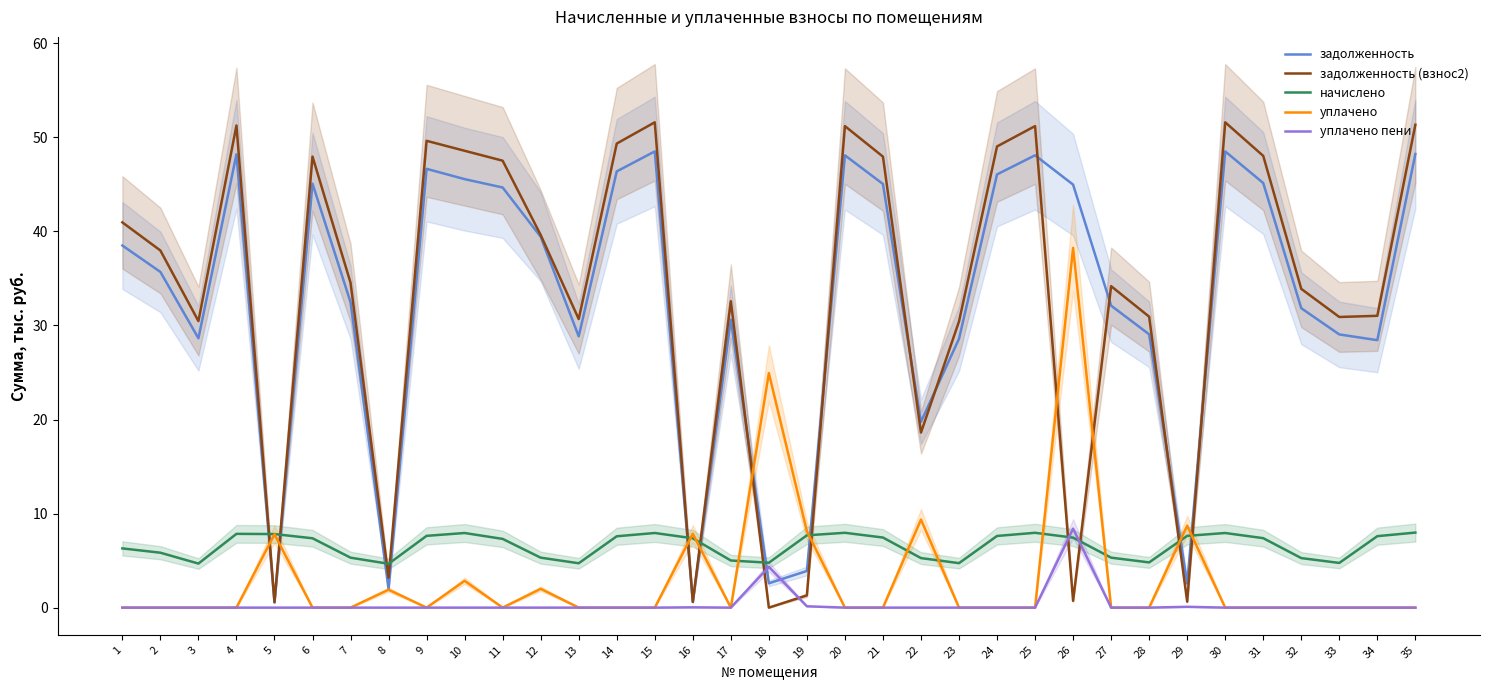

Between 17 and 3, which is larger?

17